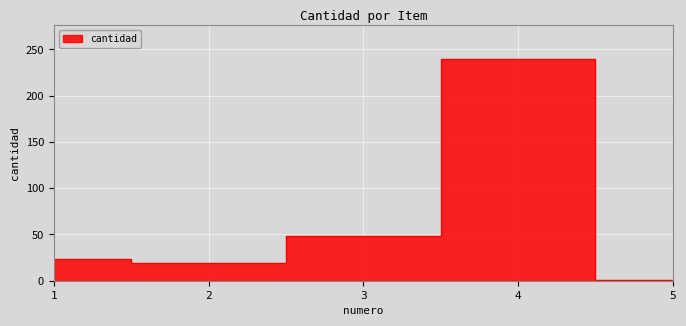

The value at 4 is 240.0. True or false?

True